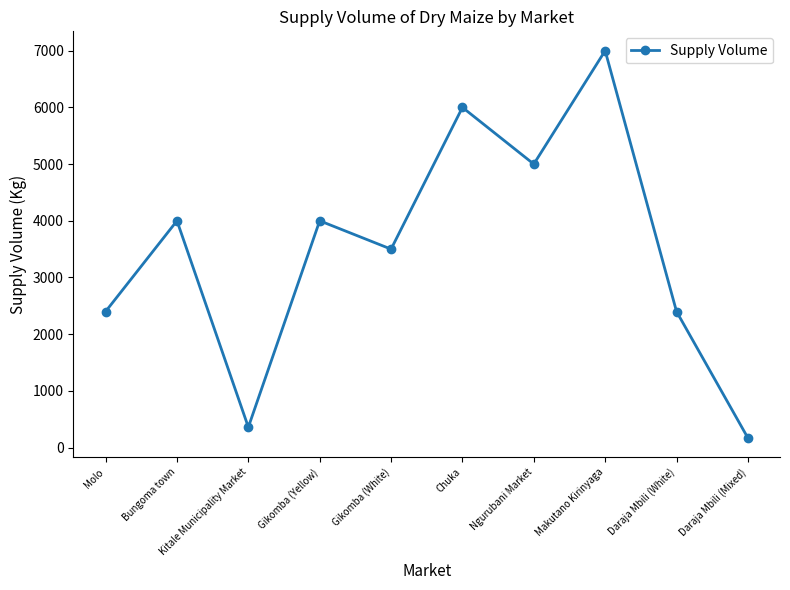

How many series are shown in this chart?

1